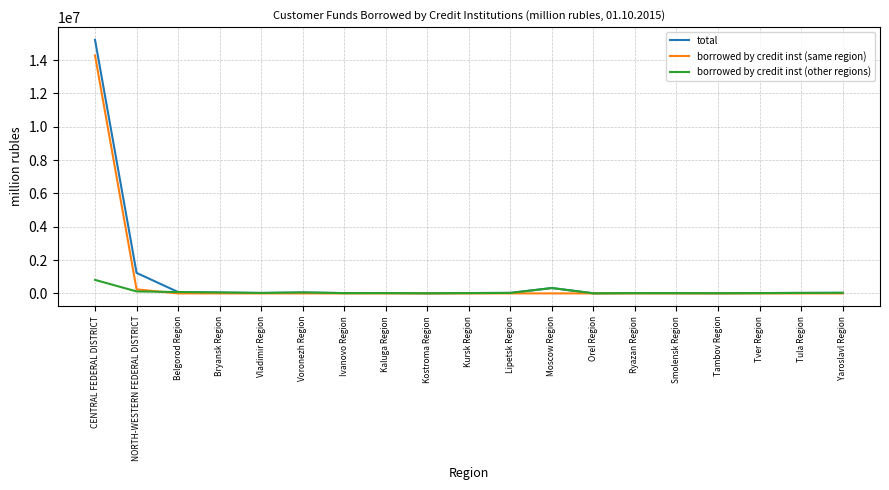

Which series has the largest total across all categories?

total